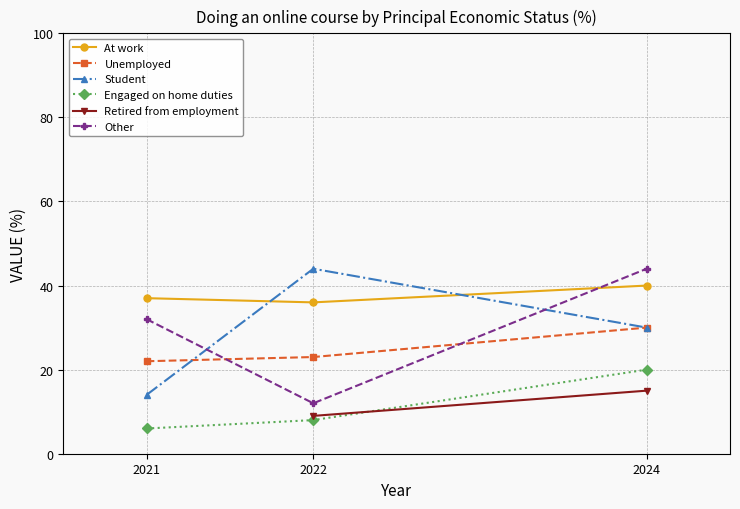

Which label corresponds to the largest value in the chart?

2022